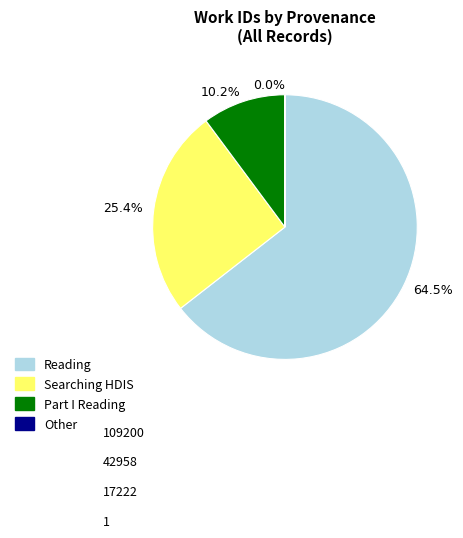

Do 64.5% and 25.4% together represent more than half of the pie?

Yes